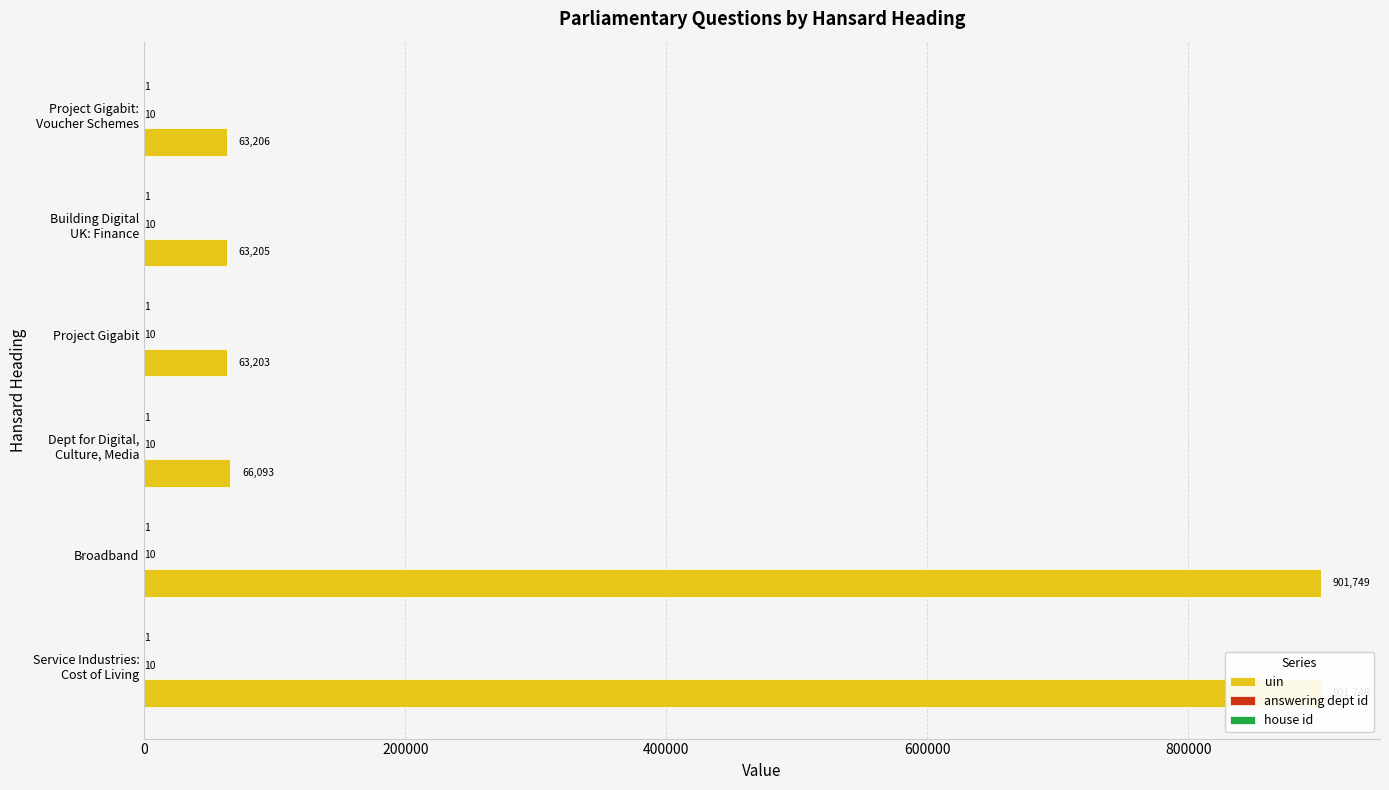

At which label does uin reach its peak?

Broadband